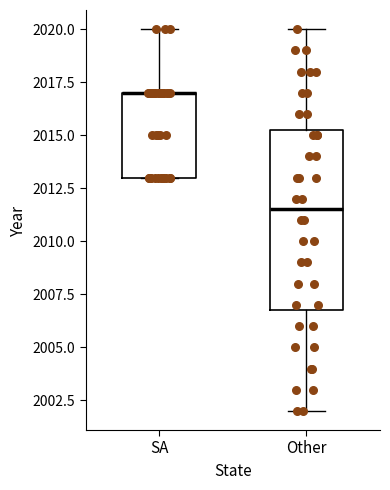

Where is the upper edge of the box for Other on the y-axis? The values are not printed on the chart, so give them approximately, as read against the axis.

2015.5